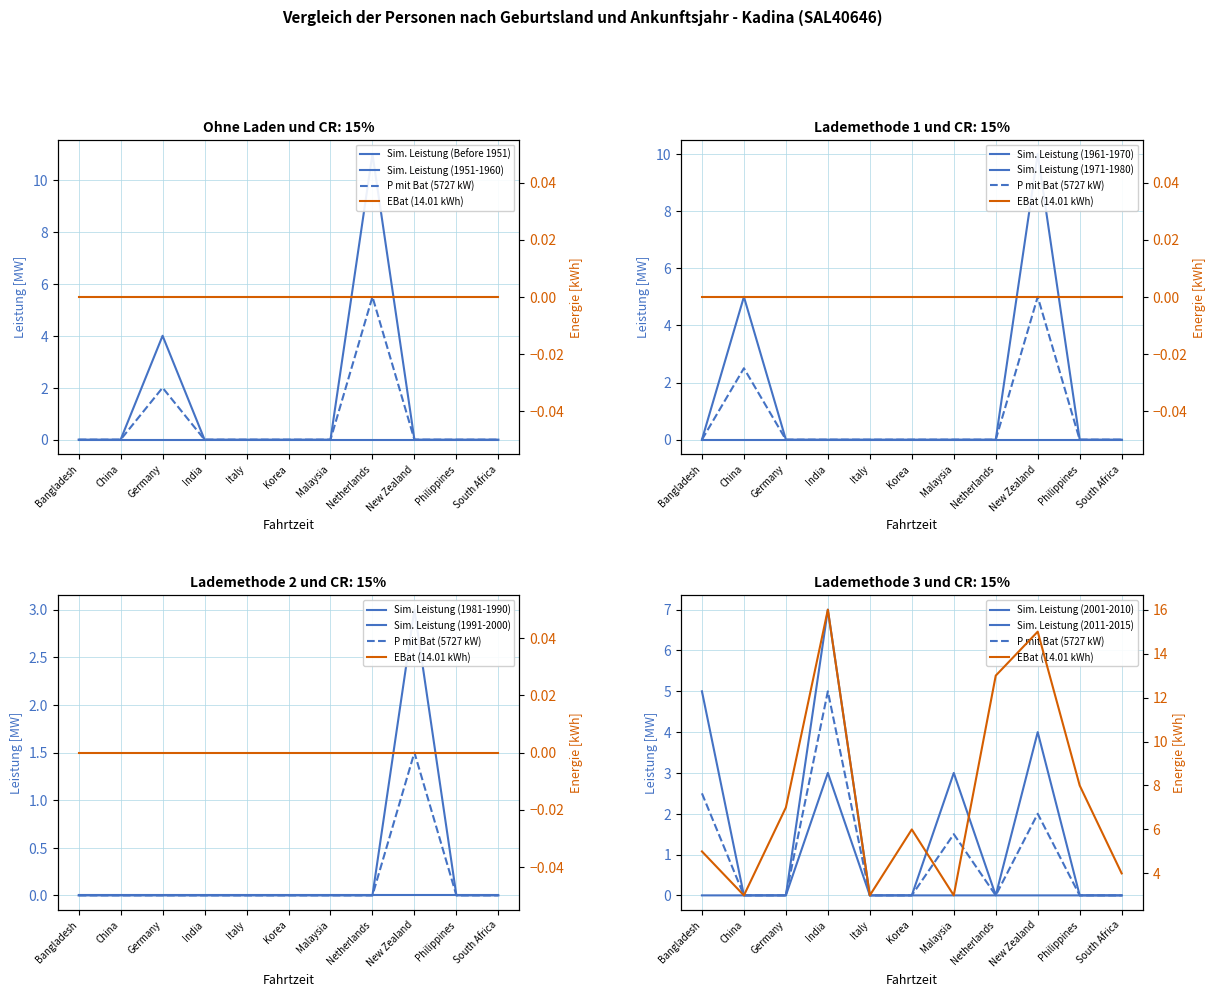

Between Malaysia and Netherlands, which is larger?

Netherlands